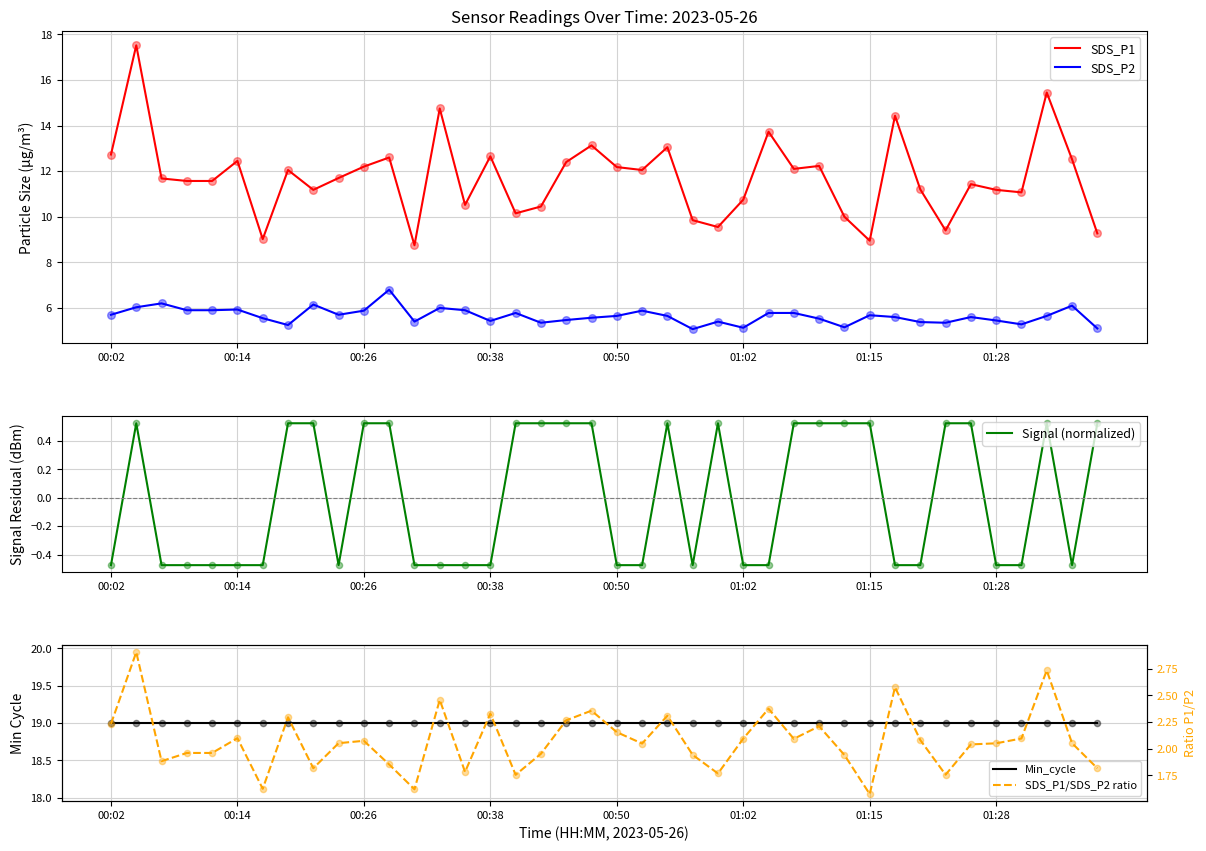

Which series reaches the maximum Y coordinate?

Min_cycle